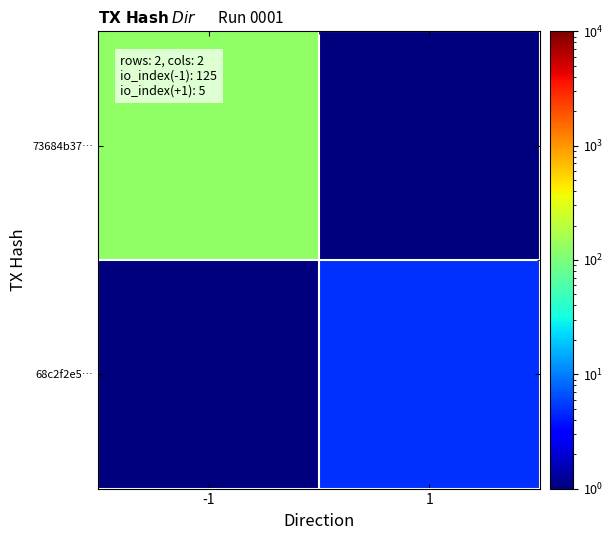

Reading right to left, list all the values displayed in this chart.

73684b37…: 1=0.1	-1=125.0
68c2f2e5…: 1=5.0	-1=0.1